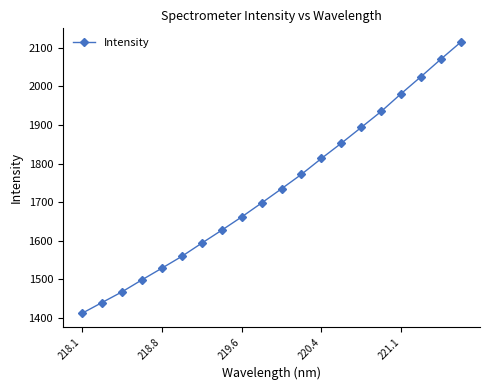

How many data points are less than 1734?

10